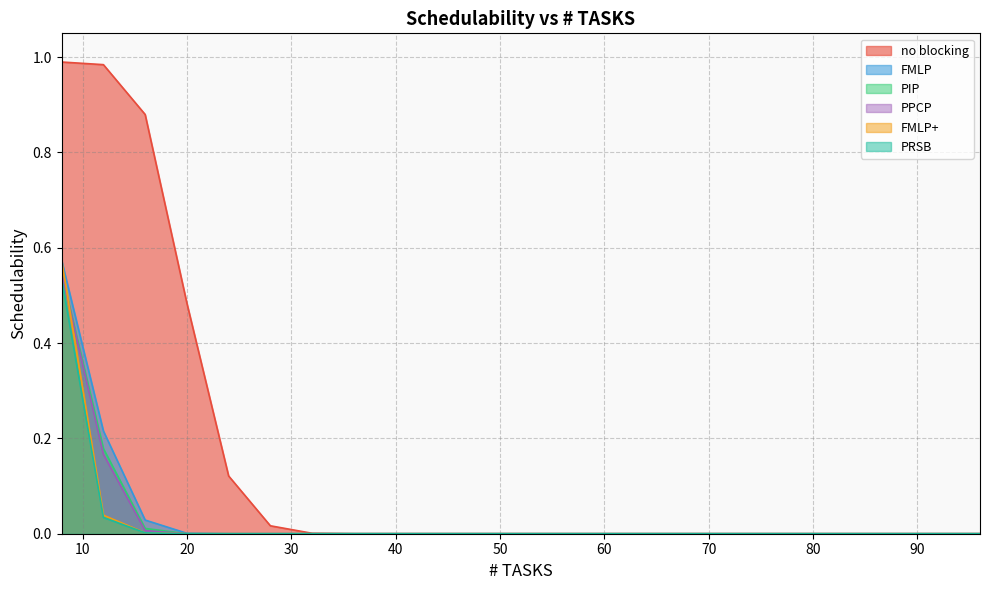

The value of FMLP+ at 44 is -0.2. True or false?

False